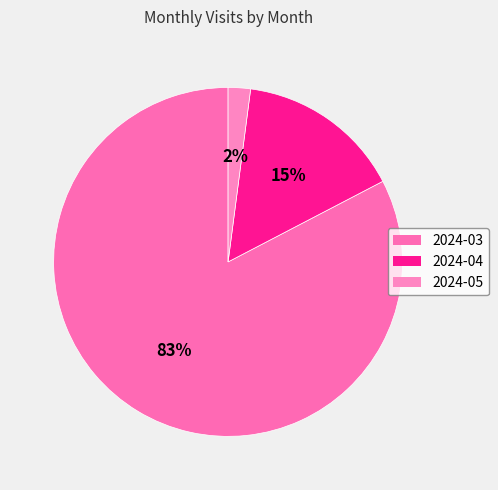

How many segments does this pie chart have?

3